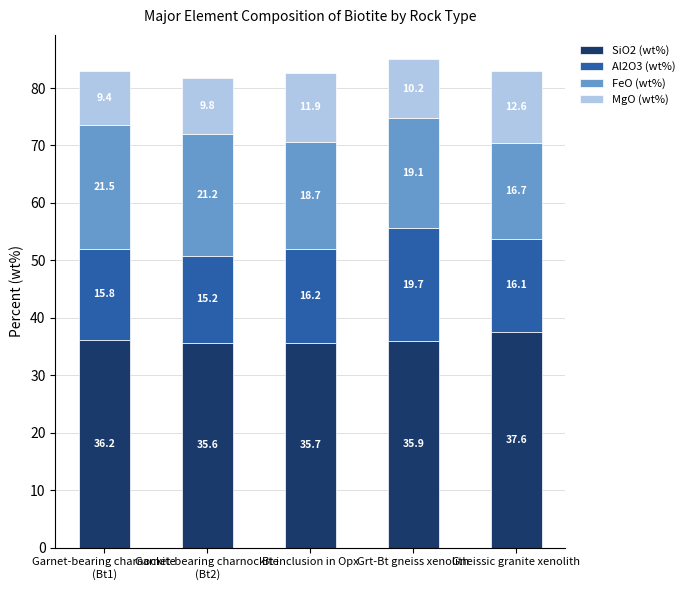

What is the sum of all SiO2 (wt%) values?

181.0